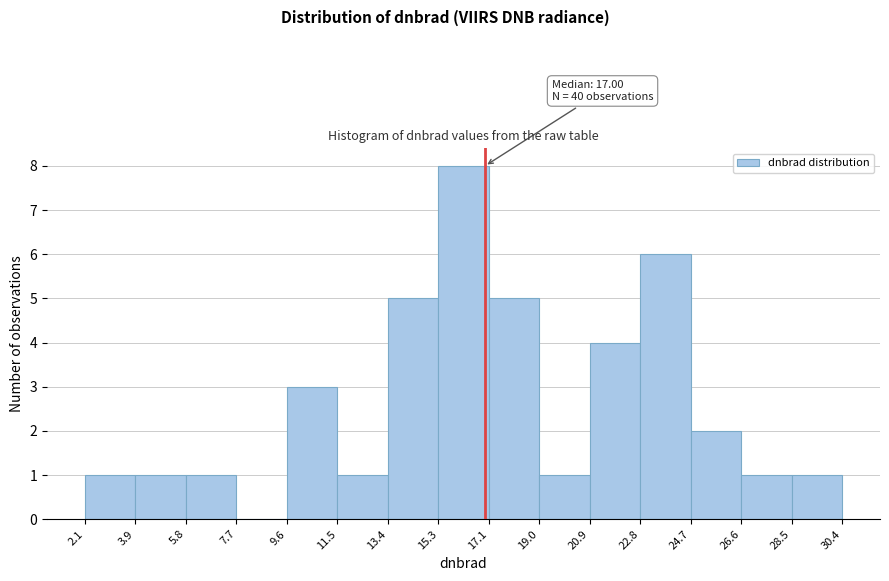

Which range on the x-axis has the tallest bar?

15.3 to 17.1